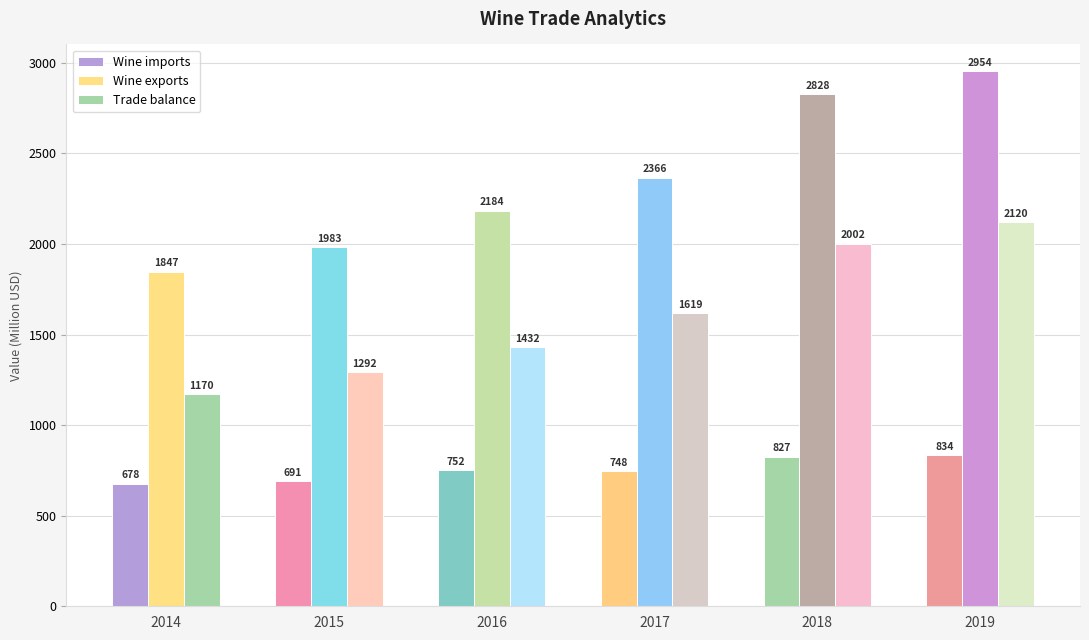

Which label corresponds to the smallest value in the chart?

2014